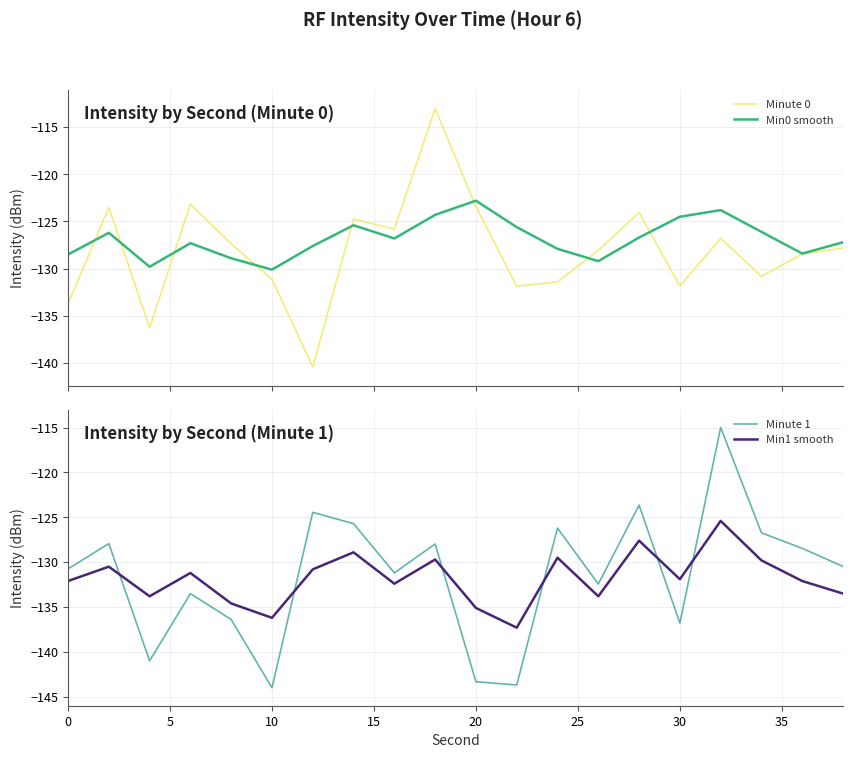

True or false: Min0 smooth and Minute 1 cross at least once.

True